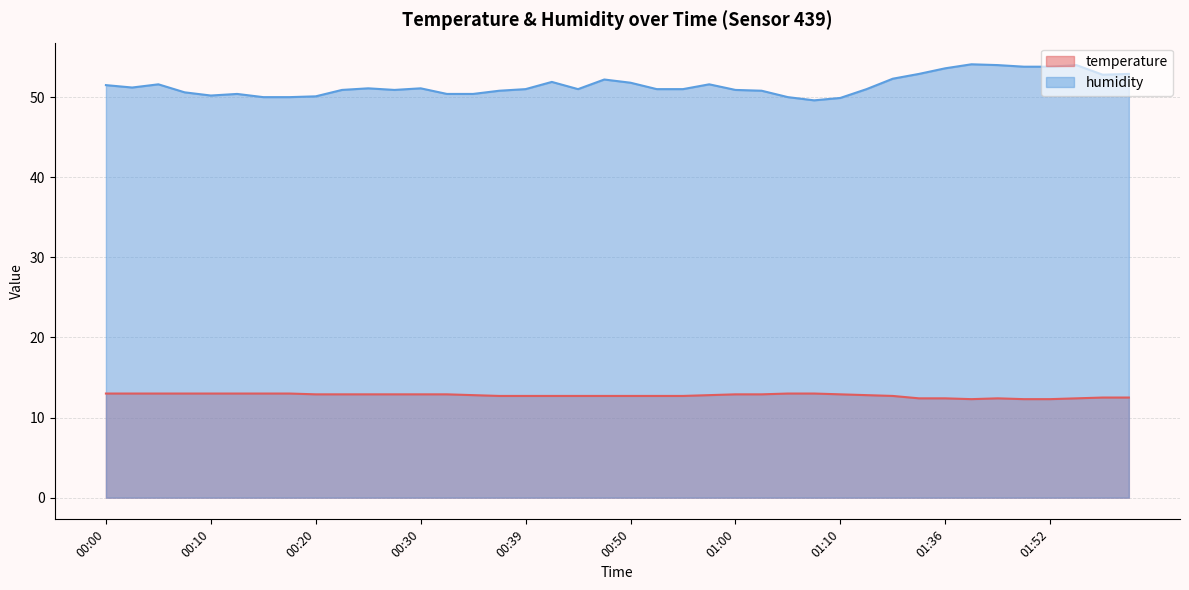

What is the highest value of the humidity series?

54.1